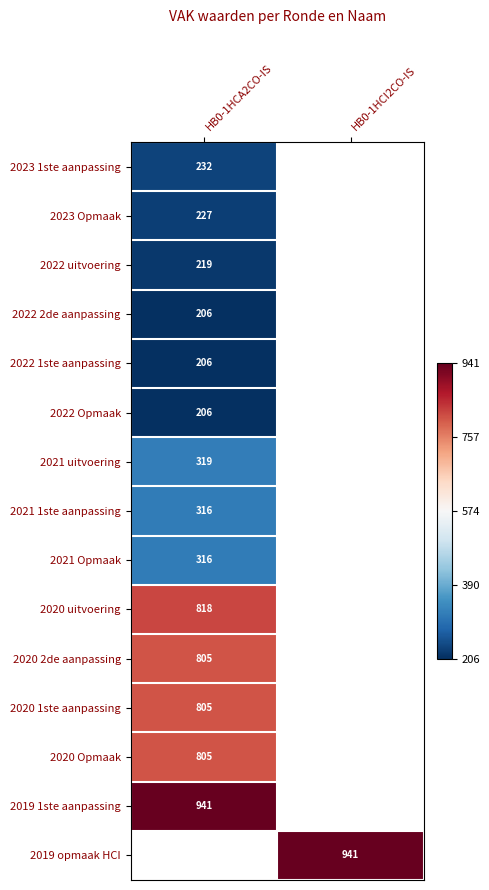

Is it true that 2022 2de aanpassing equals 351.5 at HB0-1HCA2CO-IS?

False